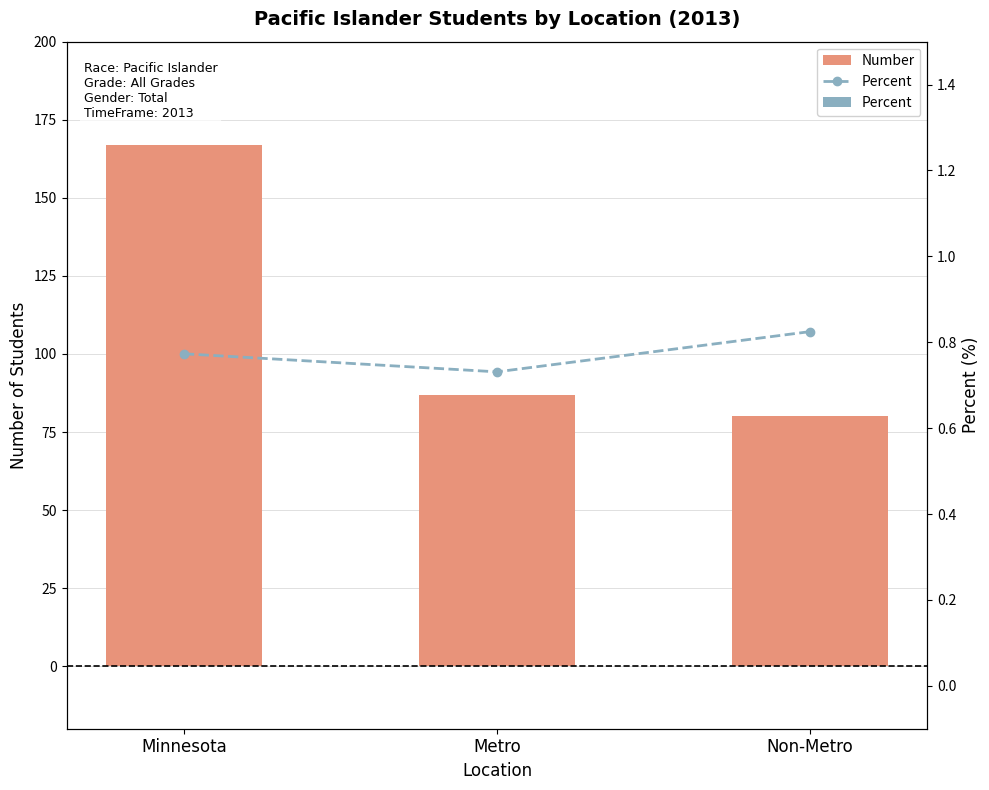

Are the bars grouped side by side (vs. stacked)?

Yes